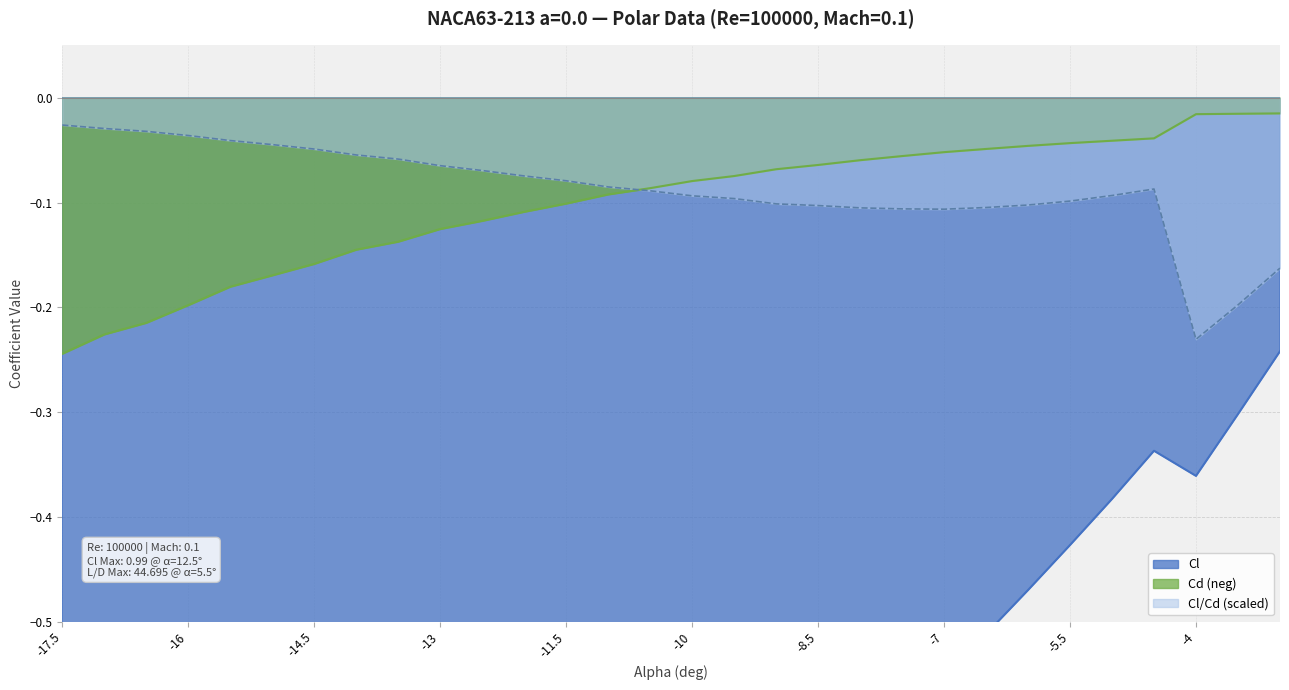

What is the label of the 10th point from the right?

-7.5